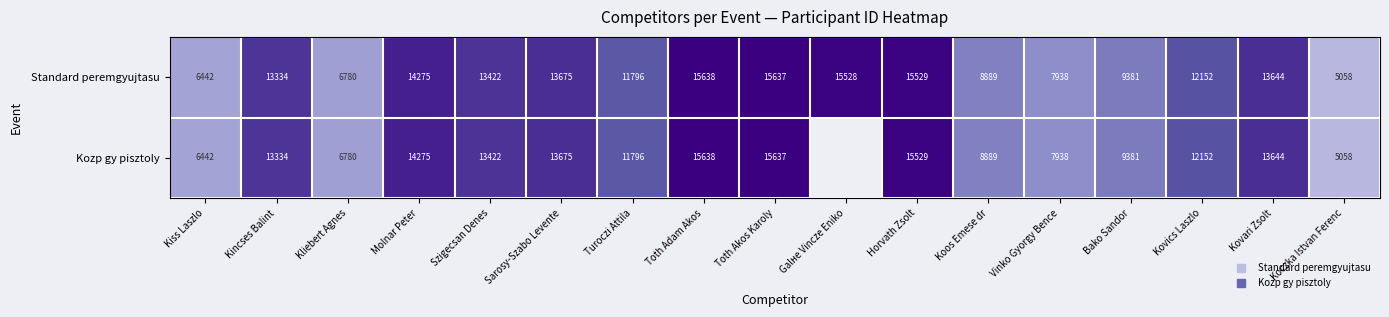

At which label does Standard peremgyujtasu reach its peak?

Toth Adam Akos